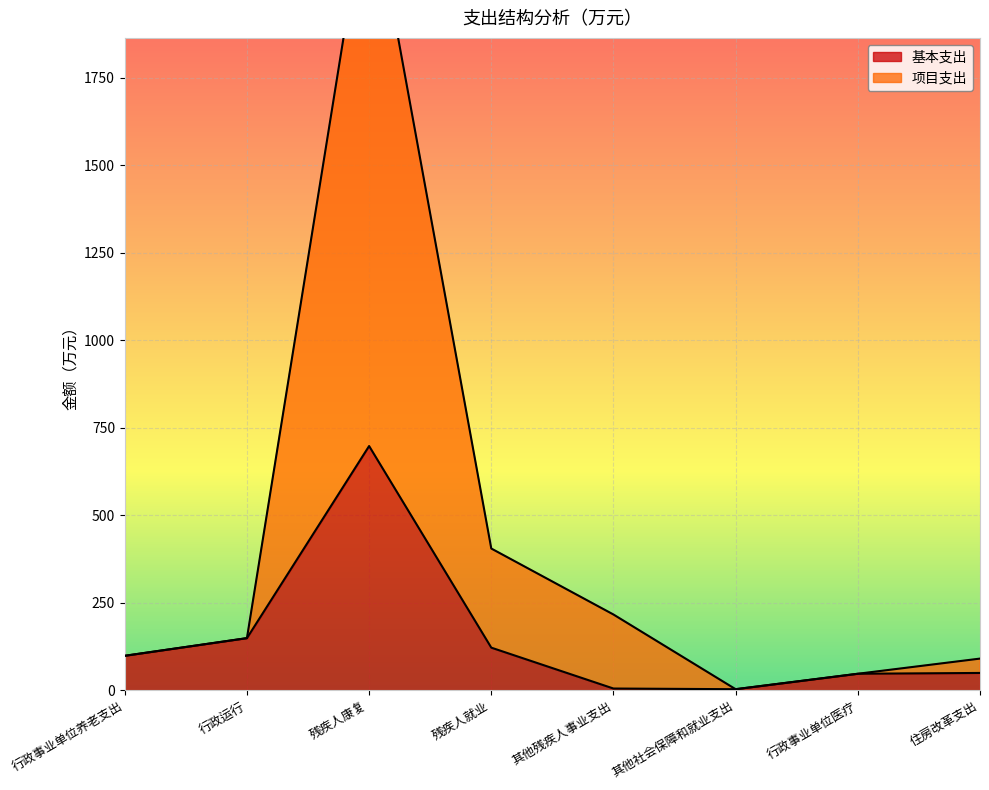

What is the sum of the 项目支出 values at 住房改革支出 and 残疾人就业?

495.5